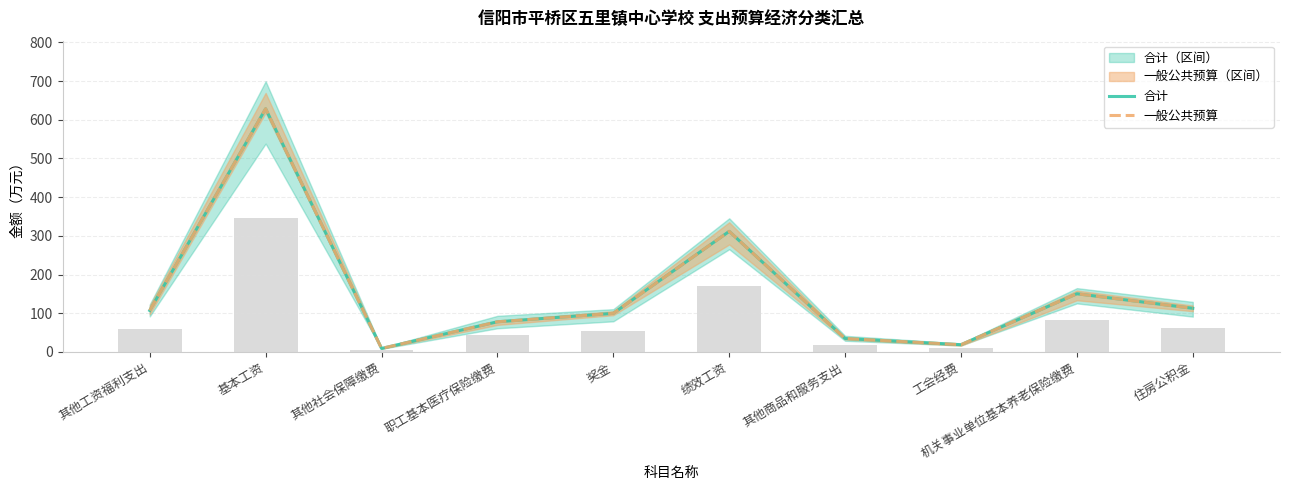

At which category is the sum across all series the highest?

基本工资